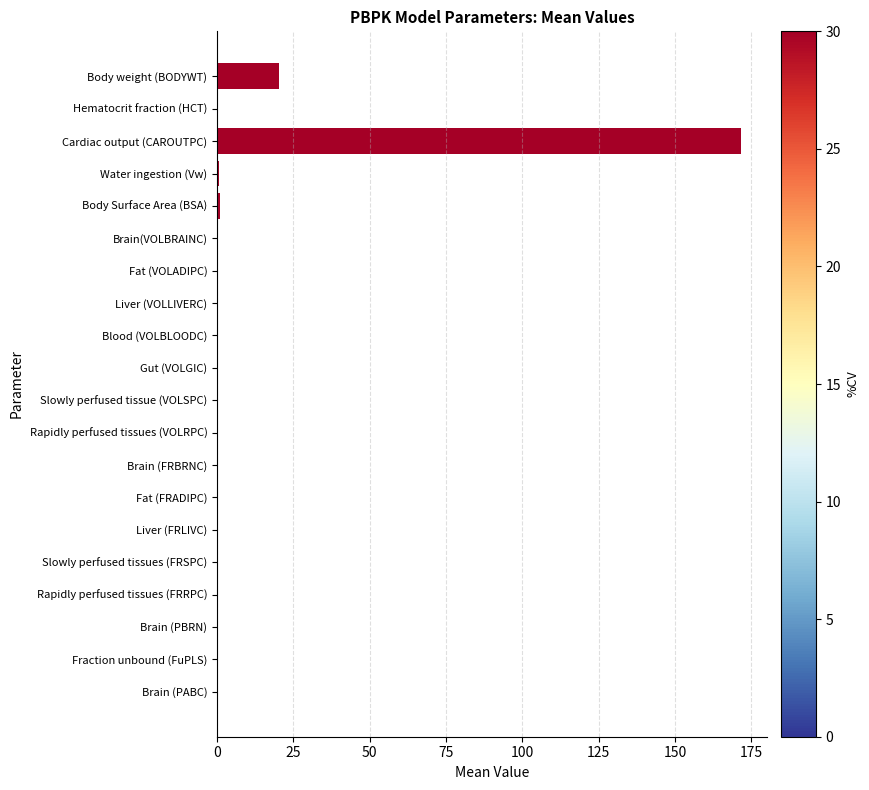

Where is the data nearest to the value 85?

Body weight (BODYWT)